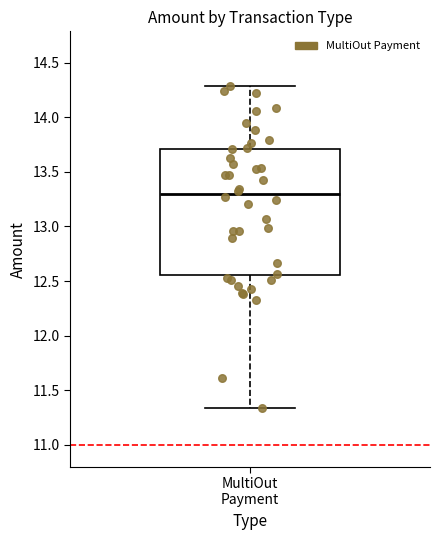

Where does the lower whisker of the box for MultiOut Payment end on the y-axis? The values are not printed on the chart, so give them approximately, as read against the axis.

11.35